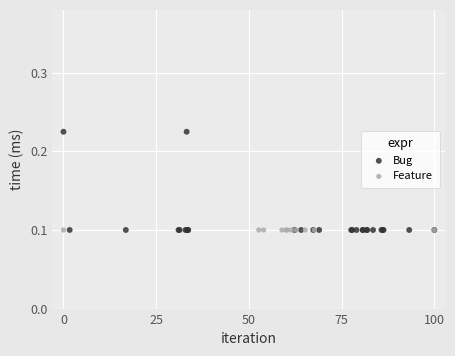

Which series has the widest spread of Y values?

Bug